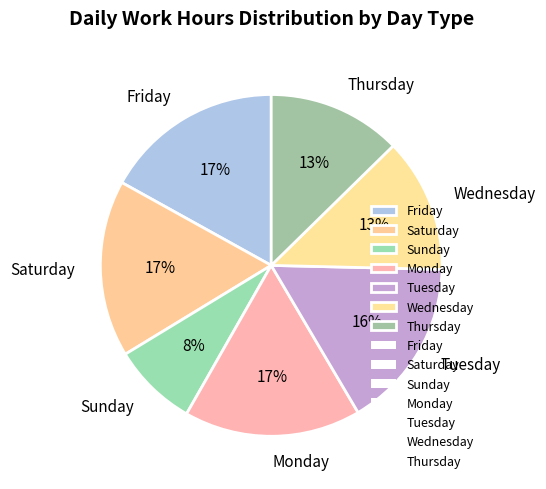

Combined, do Thursday and Wednesday account for over 50%?

No